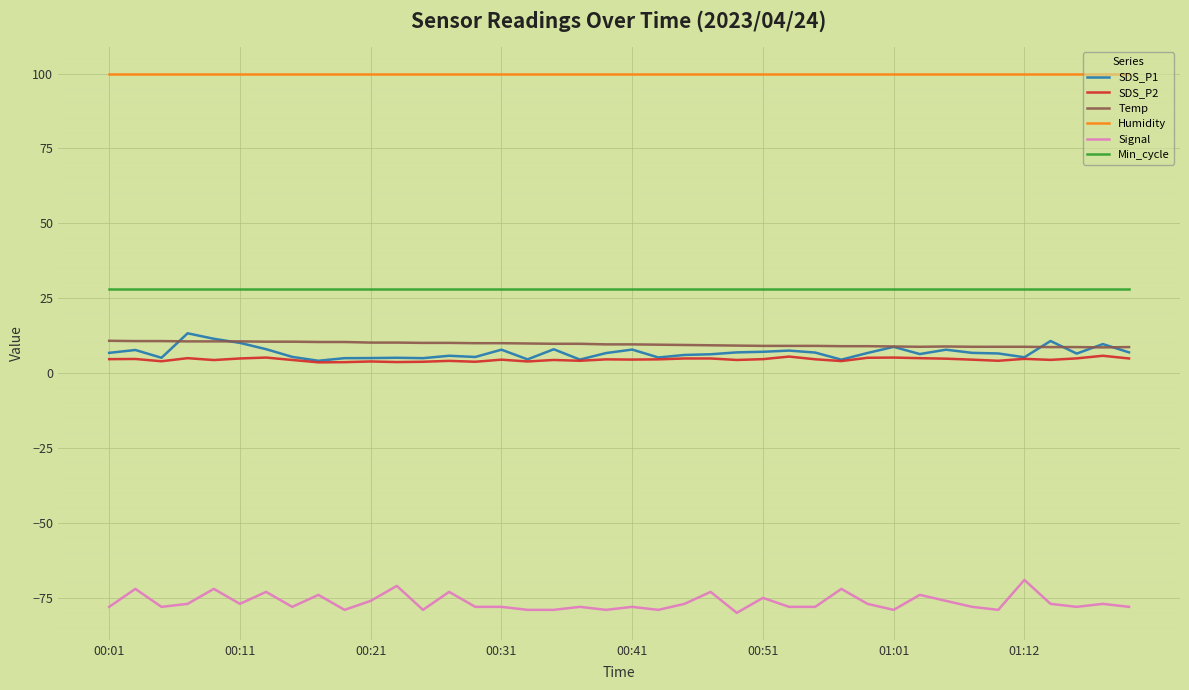

True or false: Humidity and Min_cycle intersect in this chart.

False